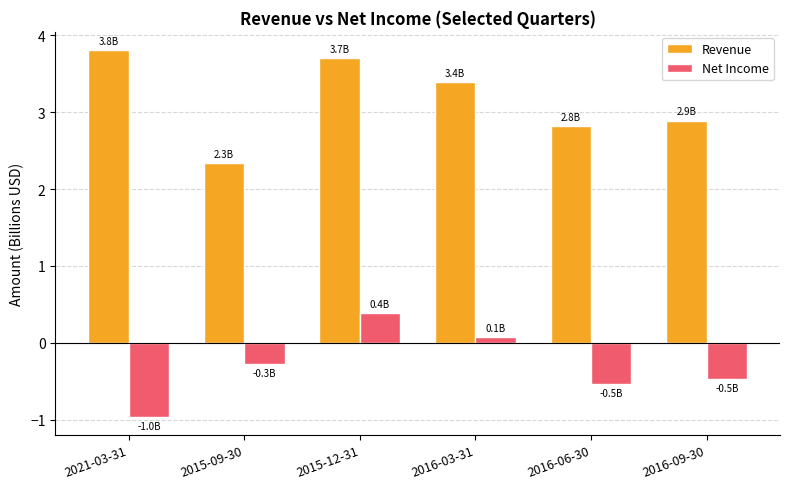

Which series has the largest total across all categories?

Revenue